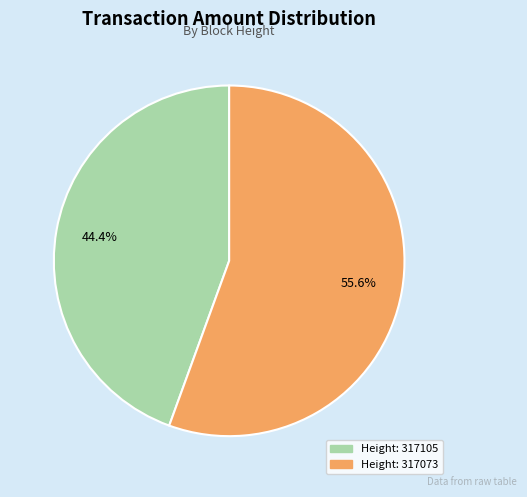

Does Height: 317105 represent more than half of the total?

No